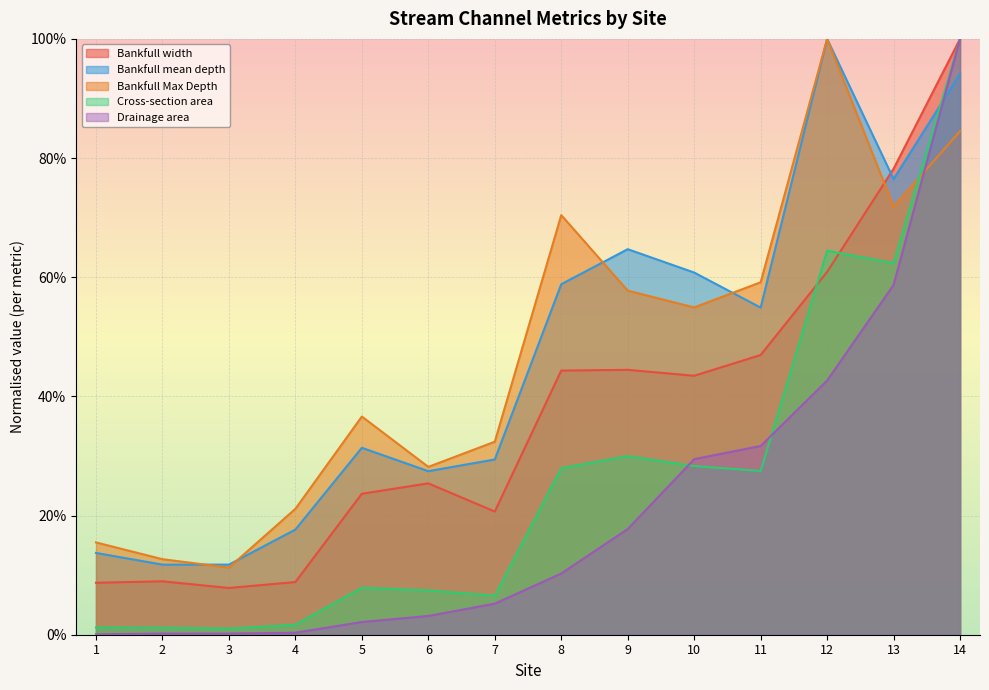

What is the difference between the Bankfull mean depth values at 8 and 2?

0.5